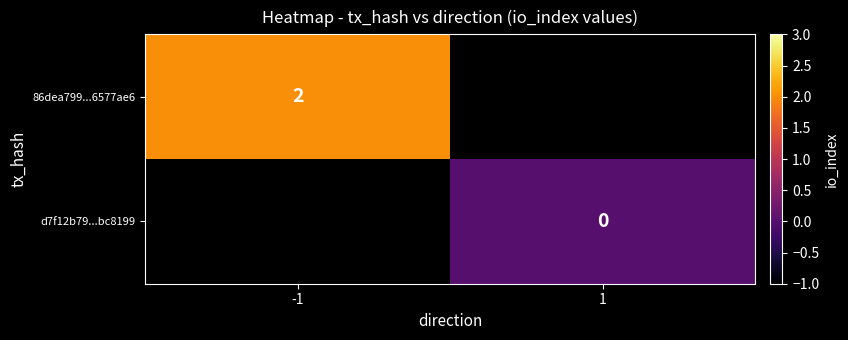

Is the value of 86dea799...6577ae6 at -1 greater than the value of d7f12b79...bc8199 at 1?

Yes